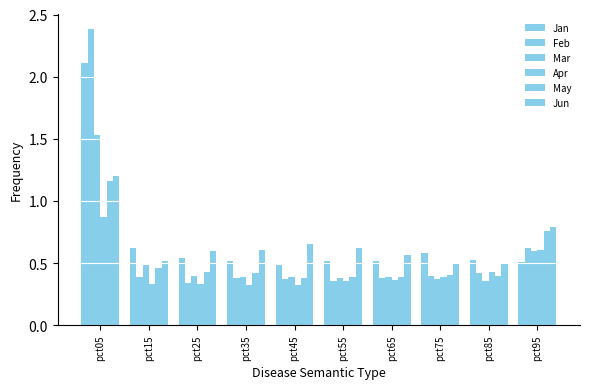

How many data points does each series have?

10